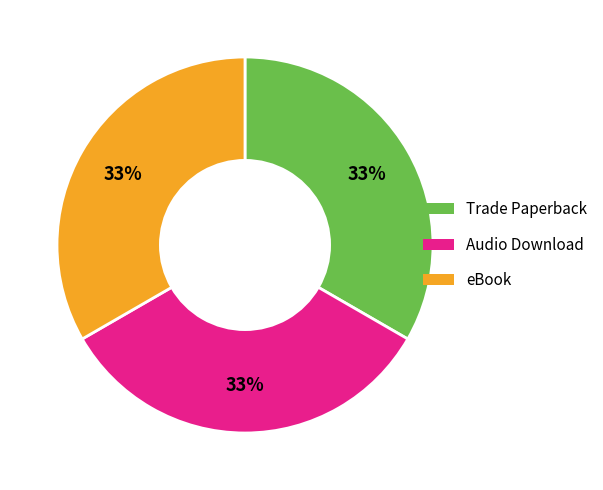

To the nearest percent, what is the combined percentage of Trade Paperback and eBook?

67%